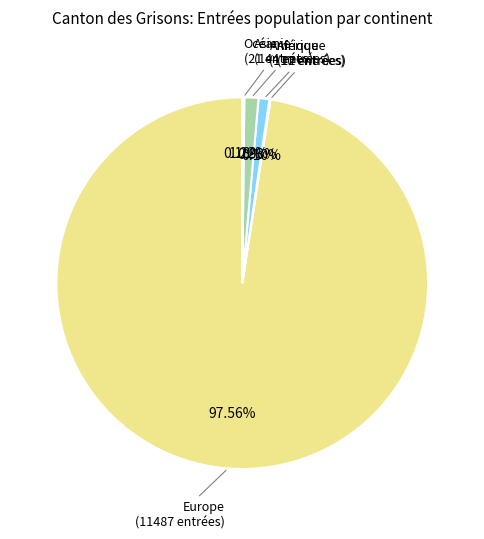

The Amérique slice represents 1% of the pie. True or false?

True